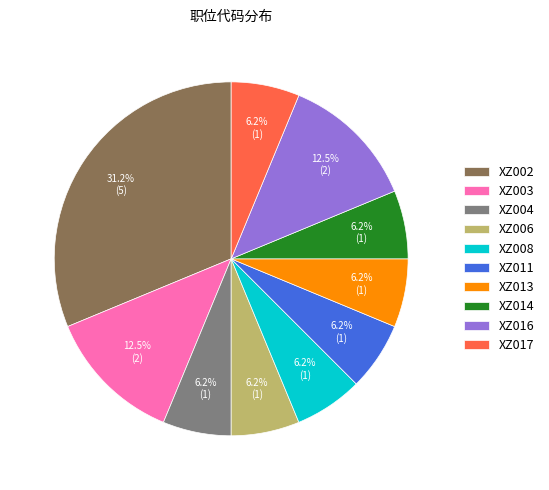

How many slices are in this pie chart?

10